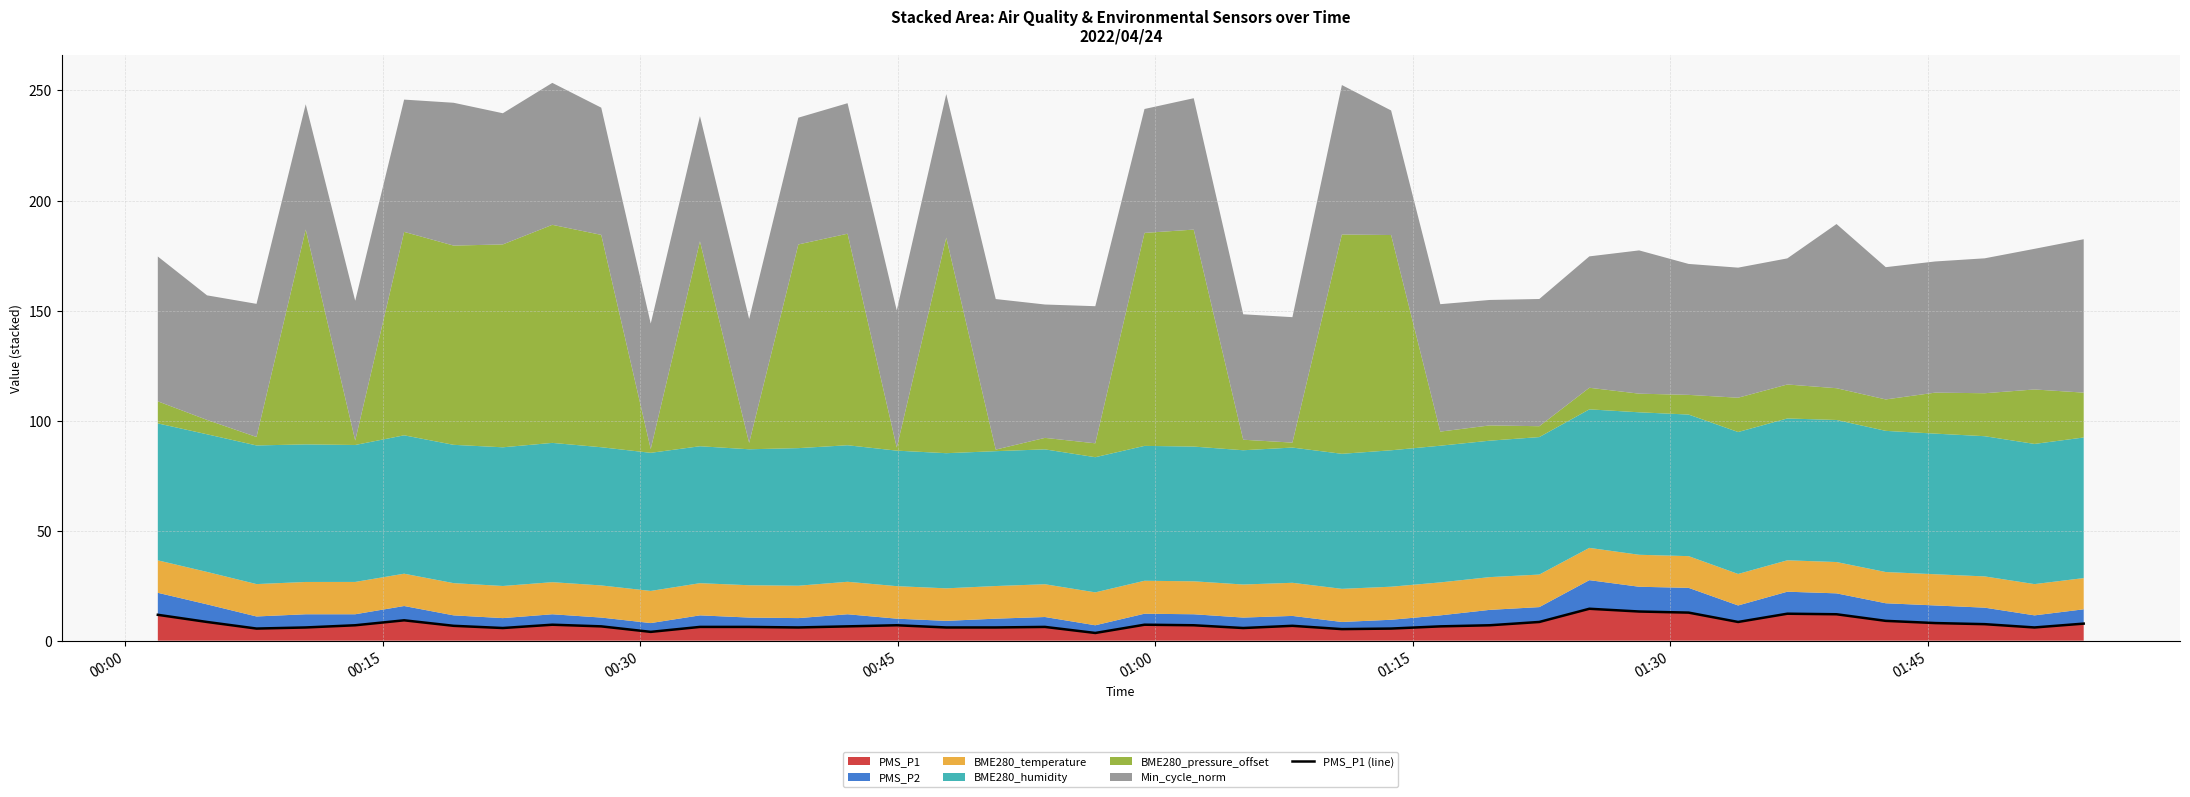

Does the chart have visible grid lines?

Yes